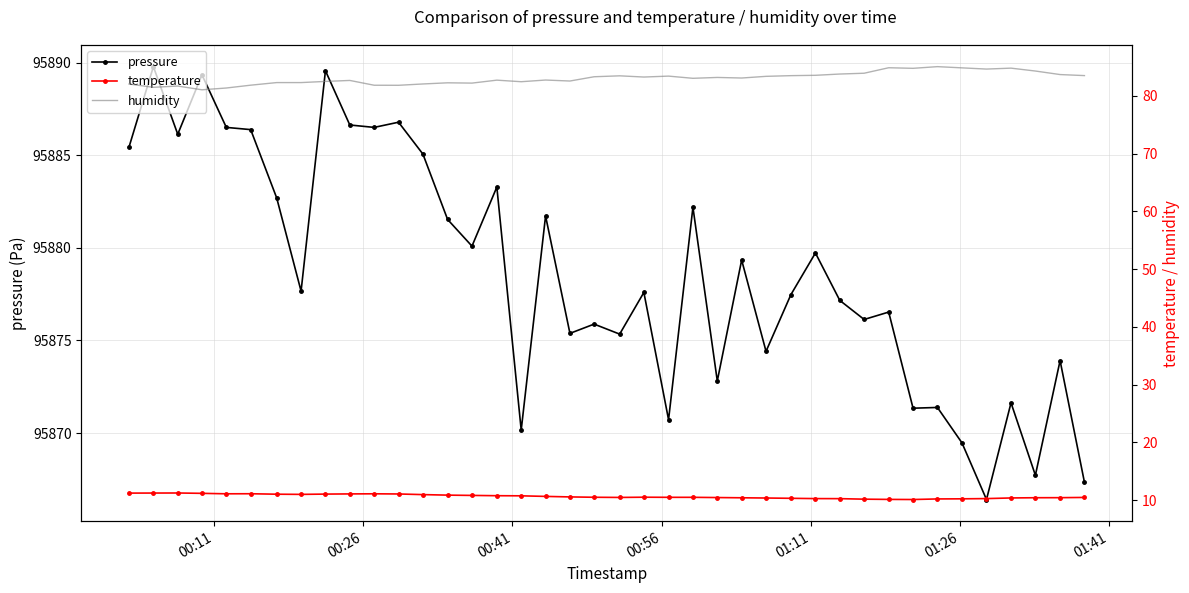

What is the maximum value for pressure?

95889.8